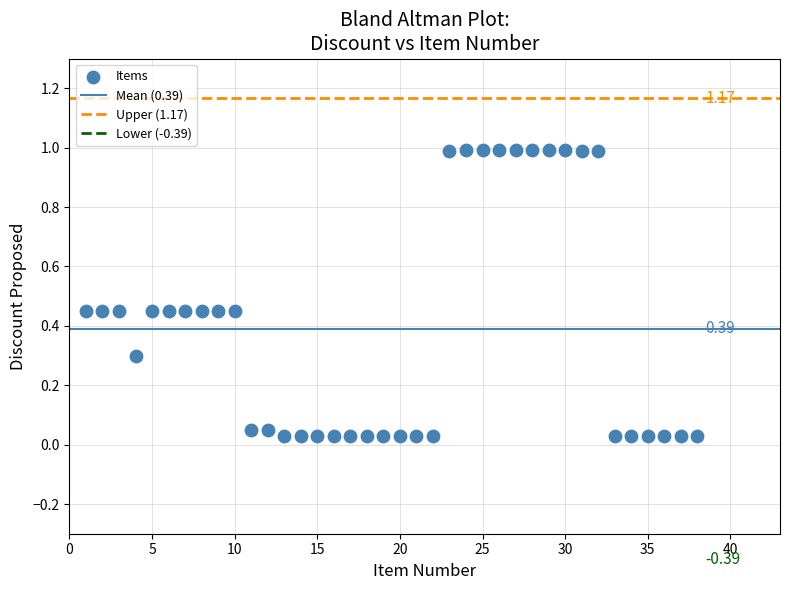

What is the range of Y values (max minus min)?

1.0